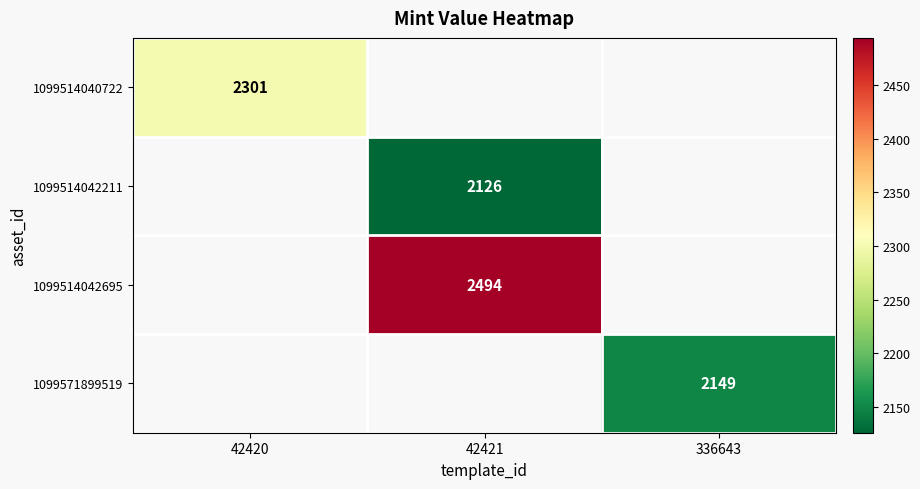

The 1099514042695 series shows 2494 at 42421. True or false?

True